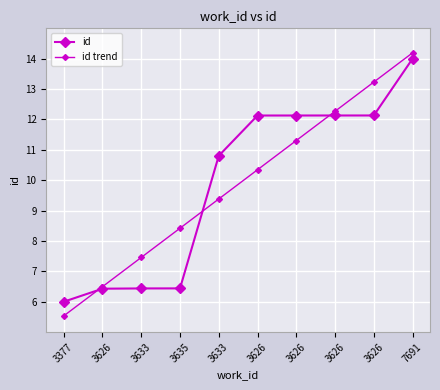

The value of id at 3635 is 11.4. True or false?

False